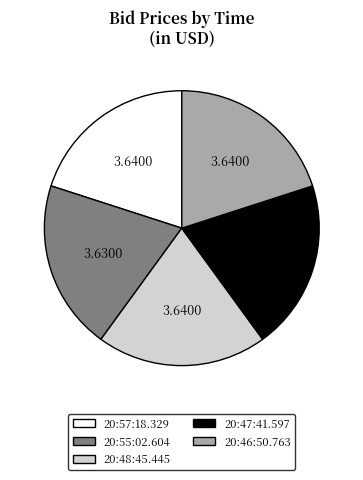

Count the number of slices in the pie.

5